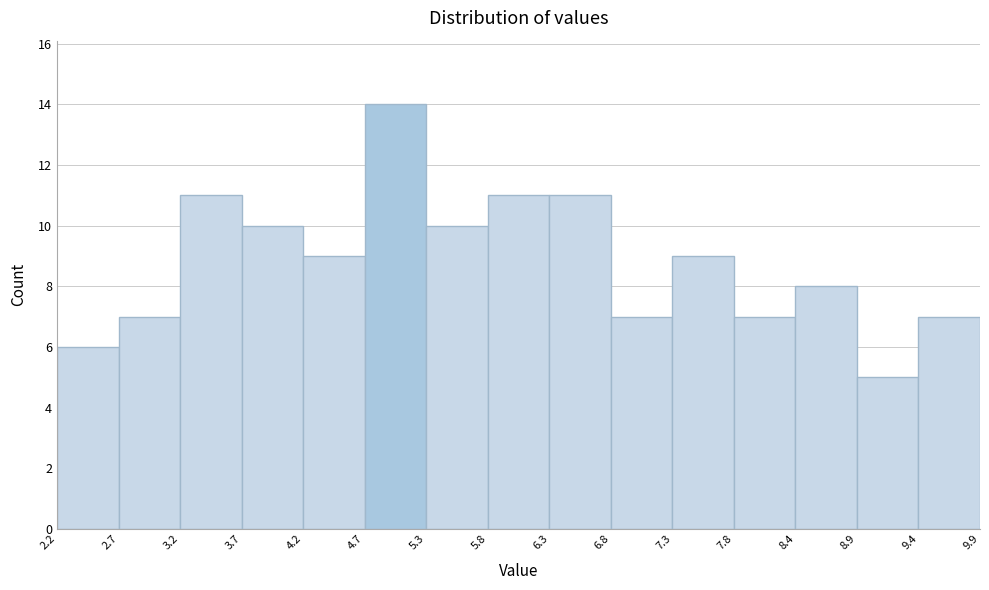

What is the height of the bar covering 3.7 to 4.2 on the x-axis? The values are not printed on the chart, so give them approximately, as read against the axis.

10